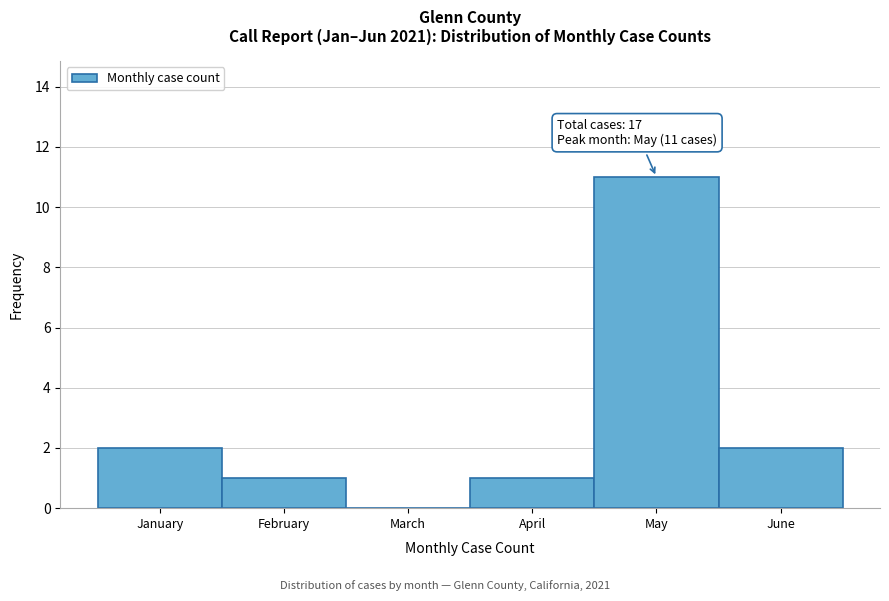

Reading left to right, what are all the values shown in this chart?

January=2	February=1	March=0	April=1	May=11	June=2